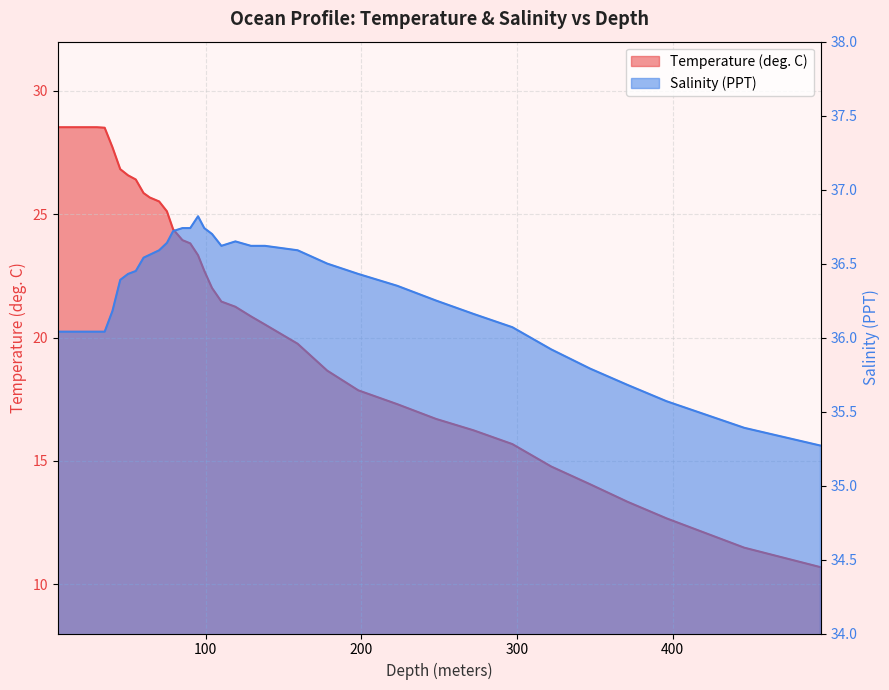

Between 347 and 322, which is larger?

322